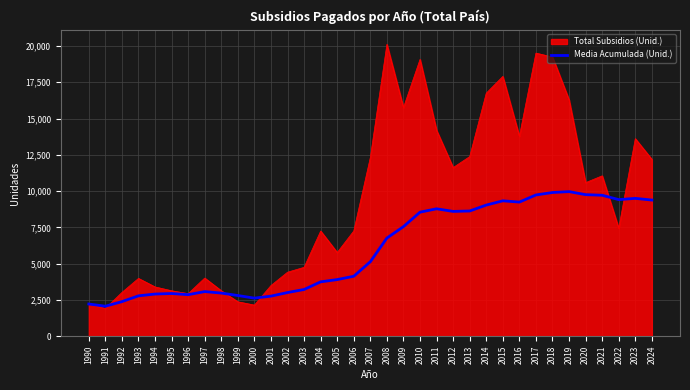

What is the minimum value shown in the chart?

1907.0